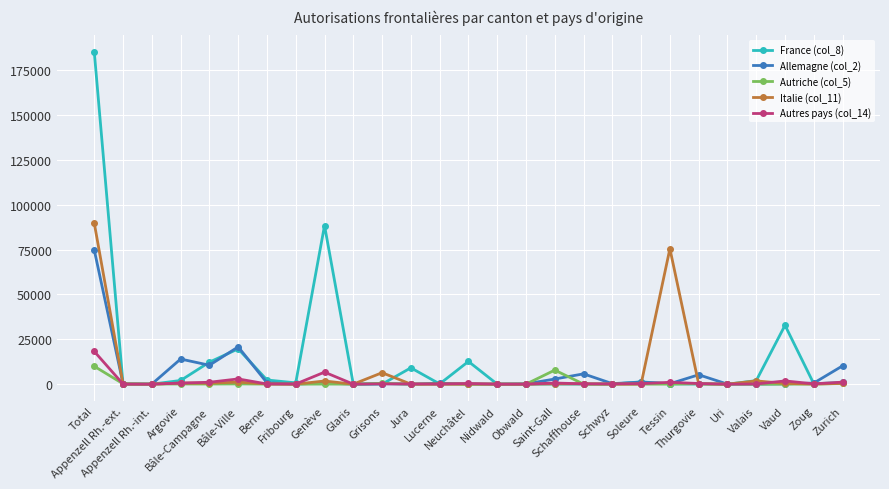

What is the greatest value displayed?

185050